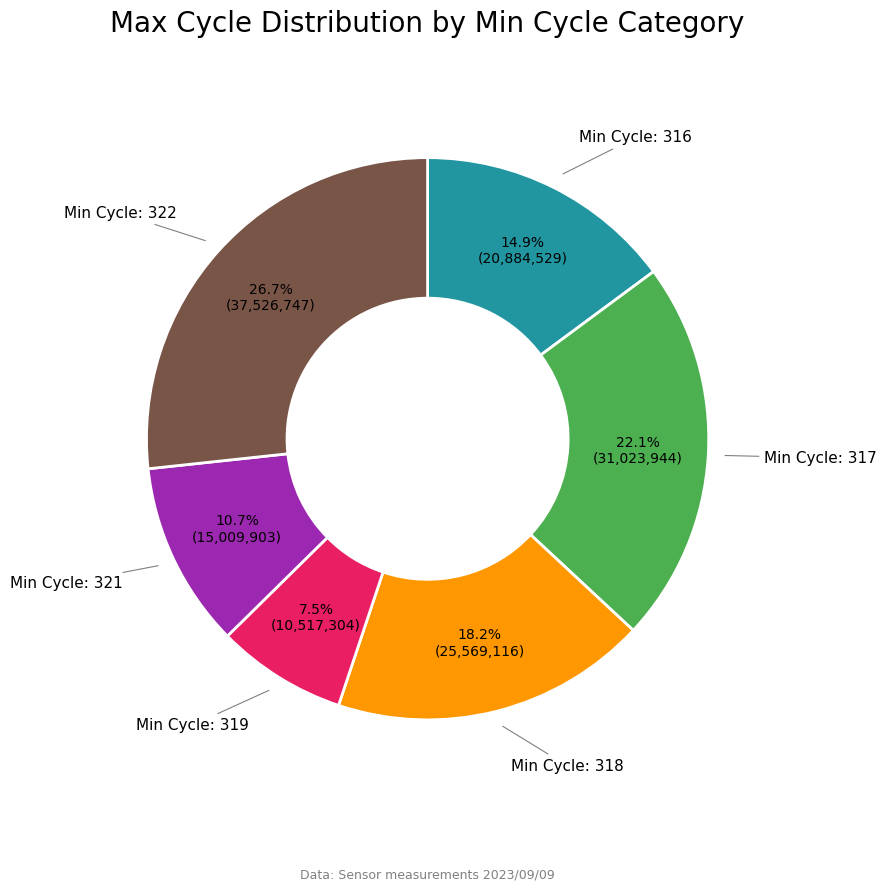

Count the number of slices in the pie.

6